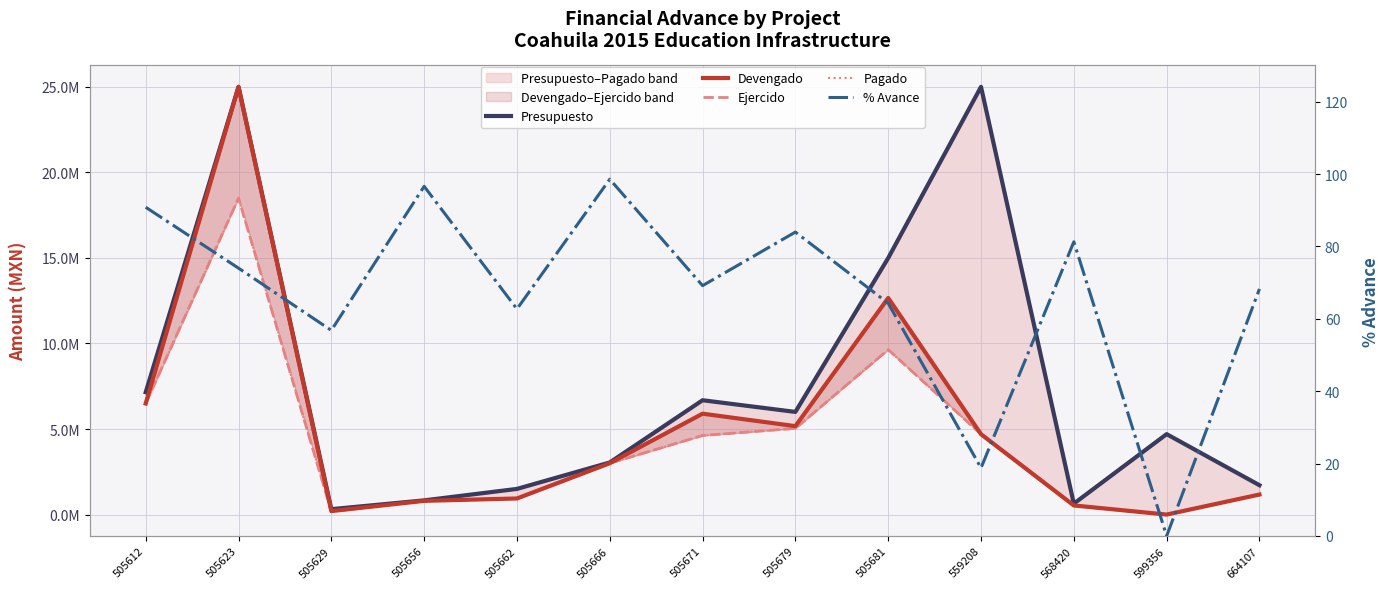

Is this an area chart (filled region under the line)?

No